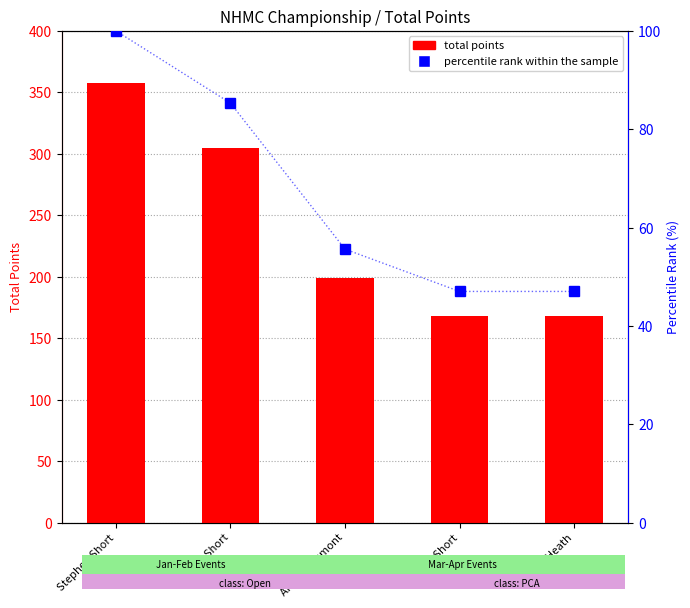

At which category is the sum across all series the highest?

Stephen Short